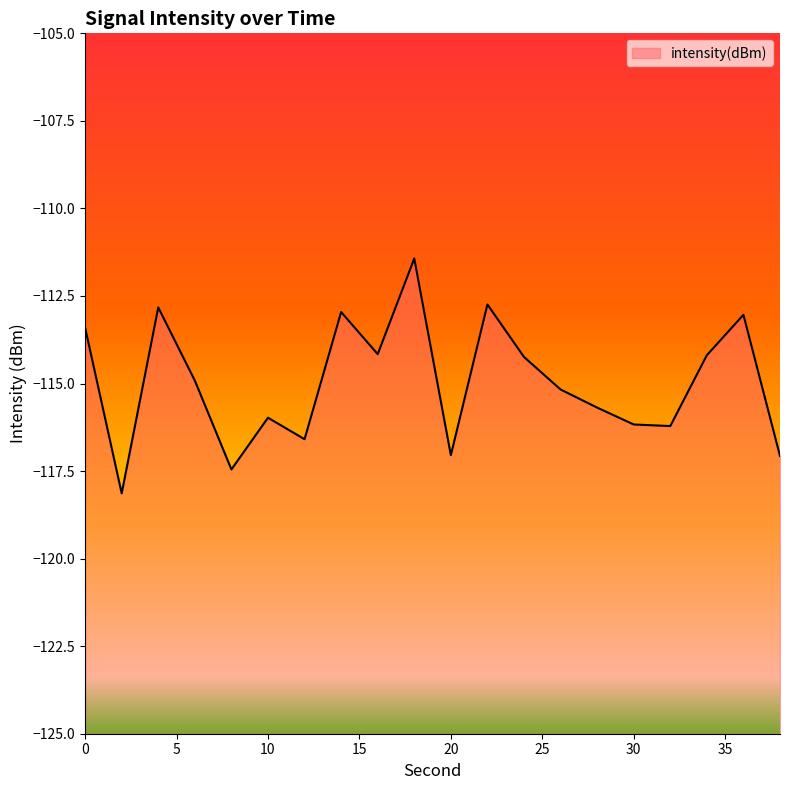

What is the greatest value displayed?

-111.4